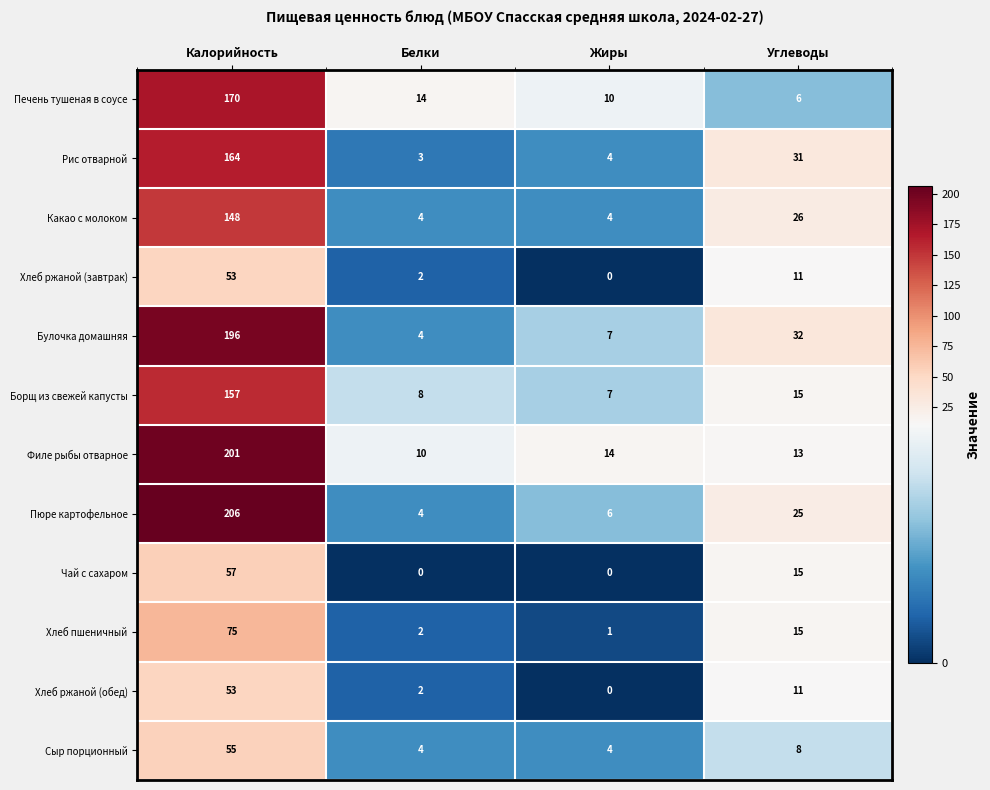

Rank the categories by Булочка домашняя value from lowest to highest.

Белки, Жиры, Углеводы, Калорийность